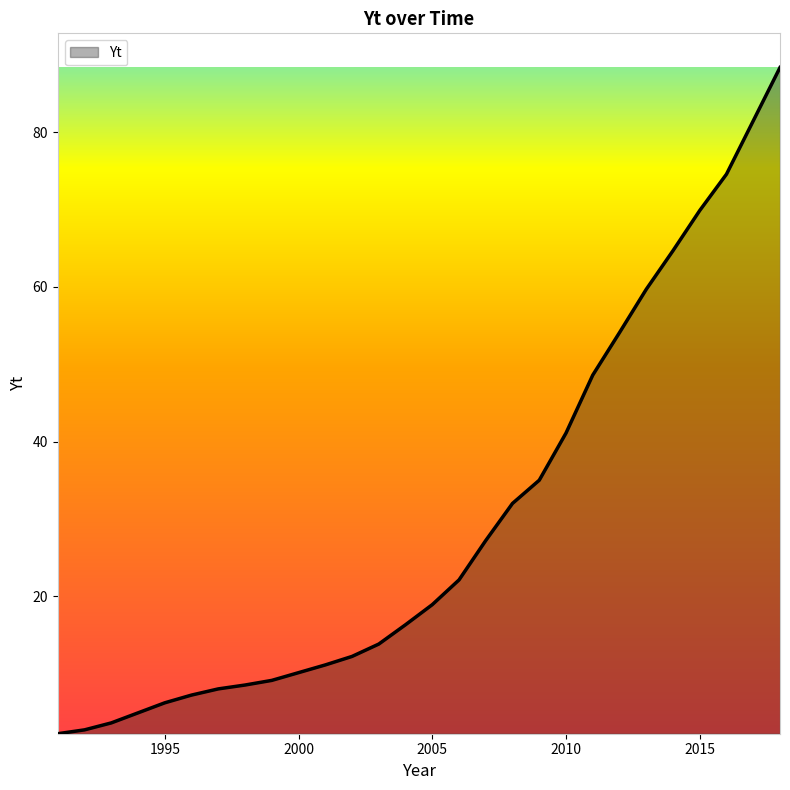

What is the maximum value shown in the chart?

88.4